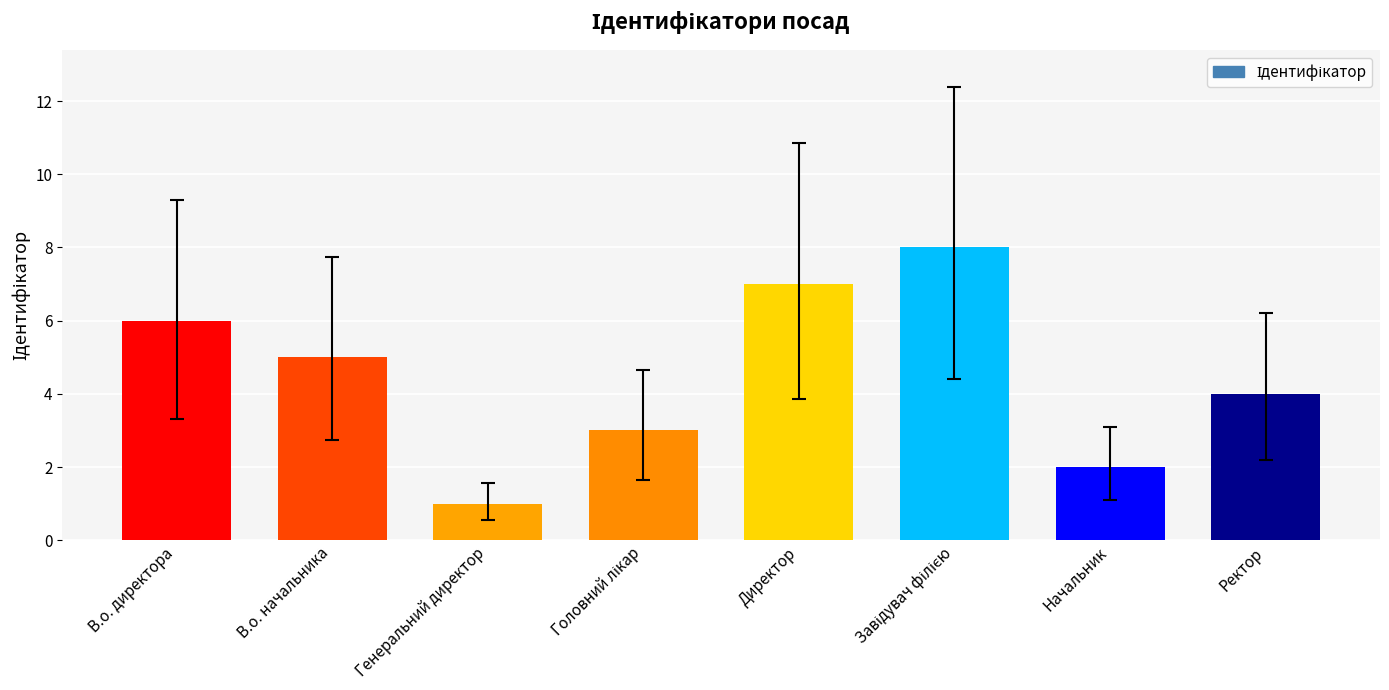

Which label corresponds to the smallest value in the chart?

Генеральний директор